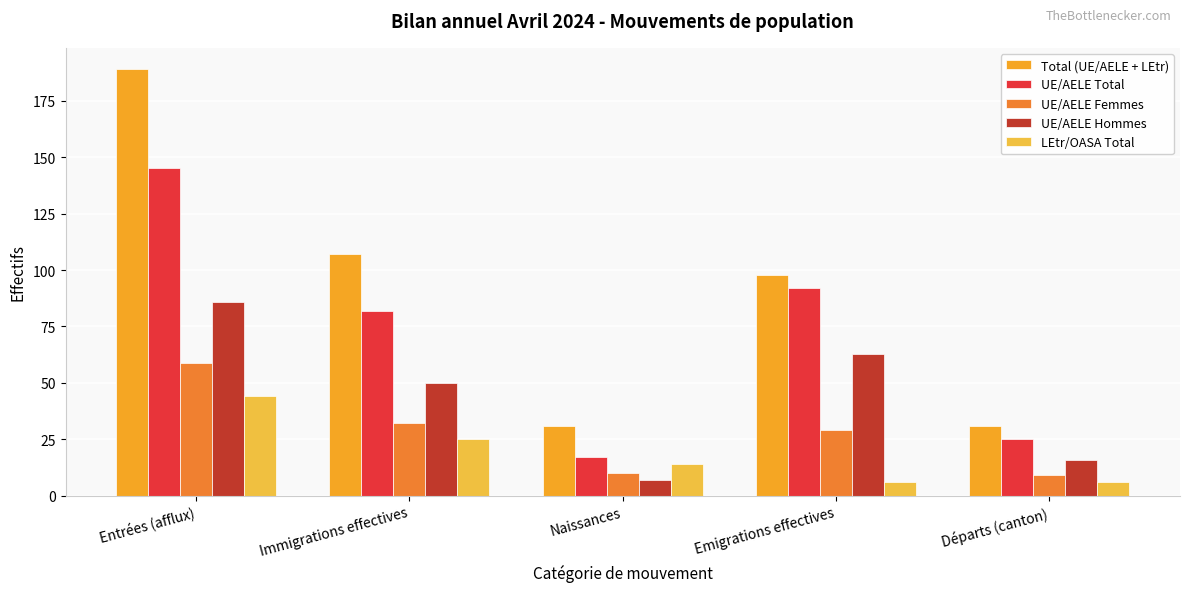

Which series has the widest spread of values?

Total (UE/AELE + LEtr)